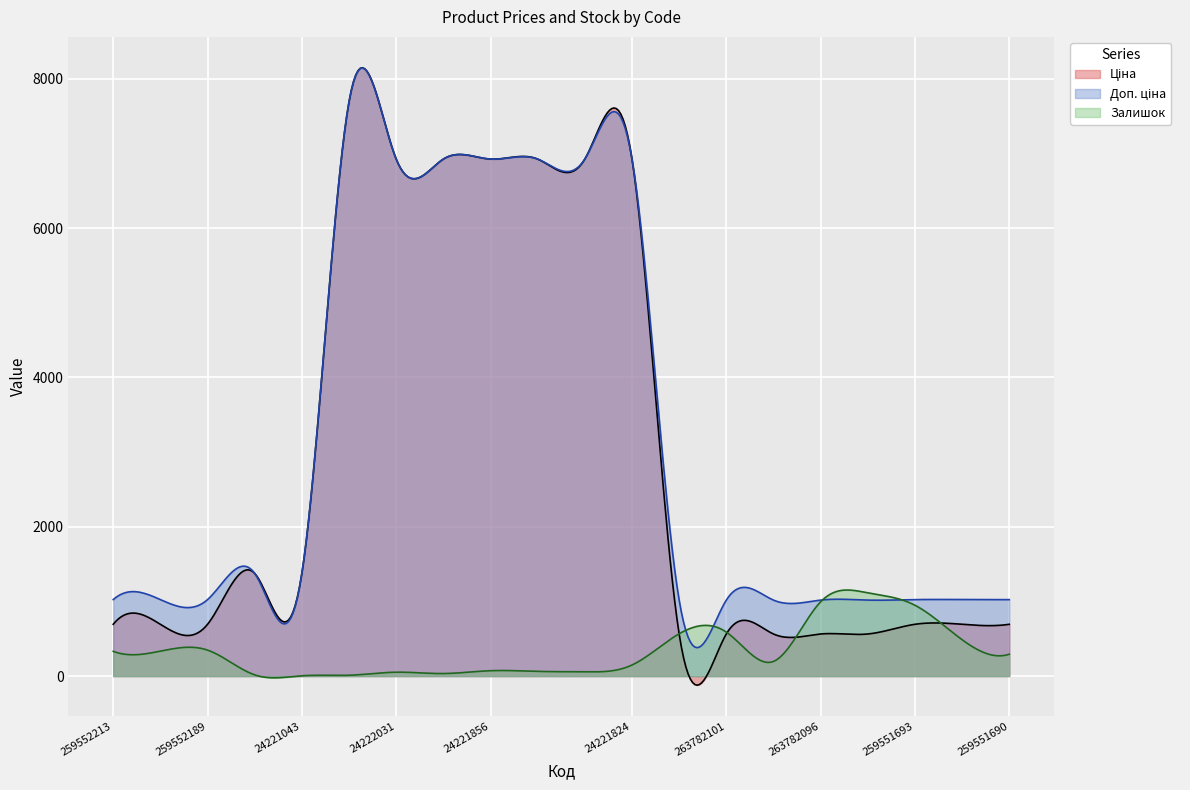

How many lines are shown in the chart?

3